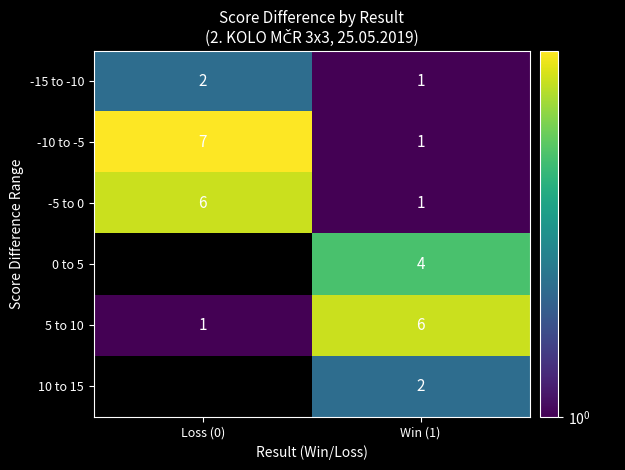

True or false: 5 to 10 has a value of 8.5 at Win (1).

False